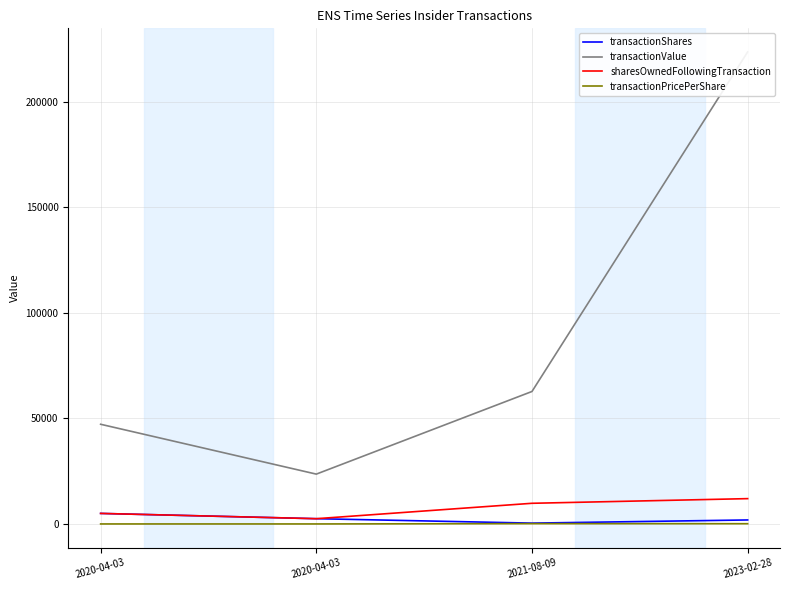

True or false: transactionPricePerShare and transactionShares cross at least once.

False